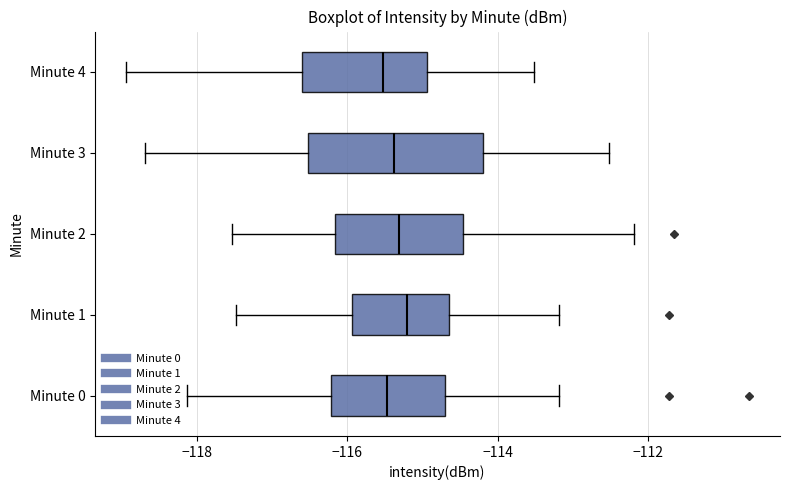

Reading bottom to top, transcribe this box plot: for each box, give where its median line is, the range the box spans, and where its two whiskers end, as read against the x-axis. The values are not printed on the chart, so give them approximately, as read against the axis.

Minute 0: median -115.4, box -116.2 to -114.8, whiskers -118.2 to -113.2
Minute 1: median -115.2, box -116.0 to -114.6, whiskers -117.4 to -113.2
Minute 2: median -115.4, box -116.2 to -114.4, whiskers -117.6 to -112.2
Minute 3: median -115.4, box -116.6 to -114.2, whiskers -118.6 to -112.6
Minute 4: median -115.6, box -116.6 to -115.0, whiskers -119.0 to -113.6